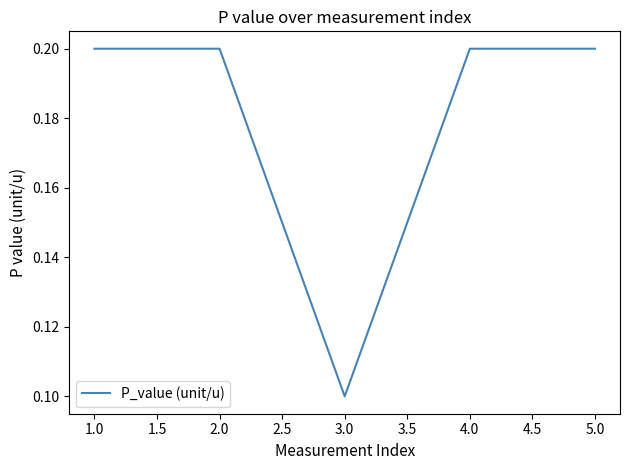

What is the difference between the maximum and minimum values?

0.1